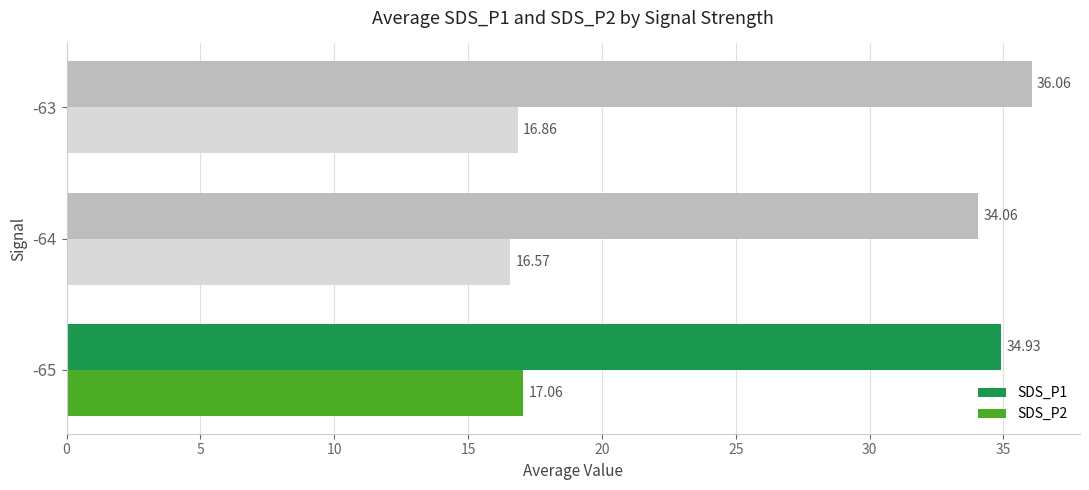

List the series in order of their overall mean, highest first.

SDS_P1, SDS_P2